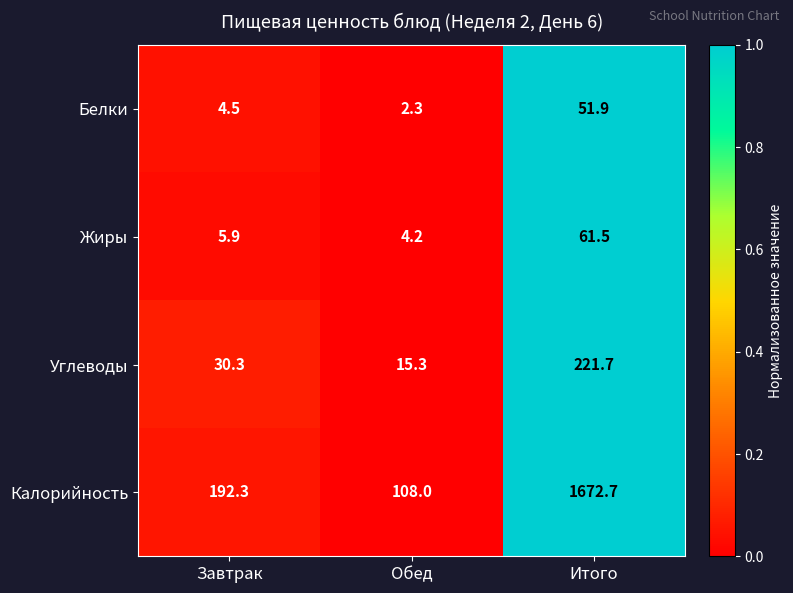

Which series has the largest total across all categories?

Калорийность